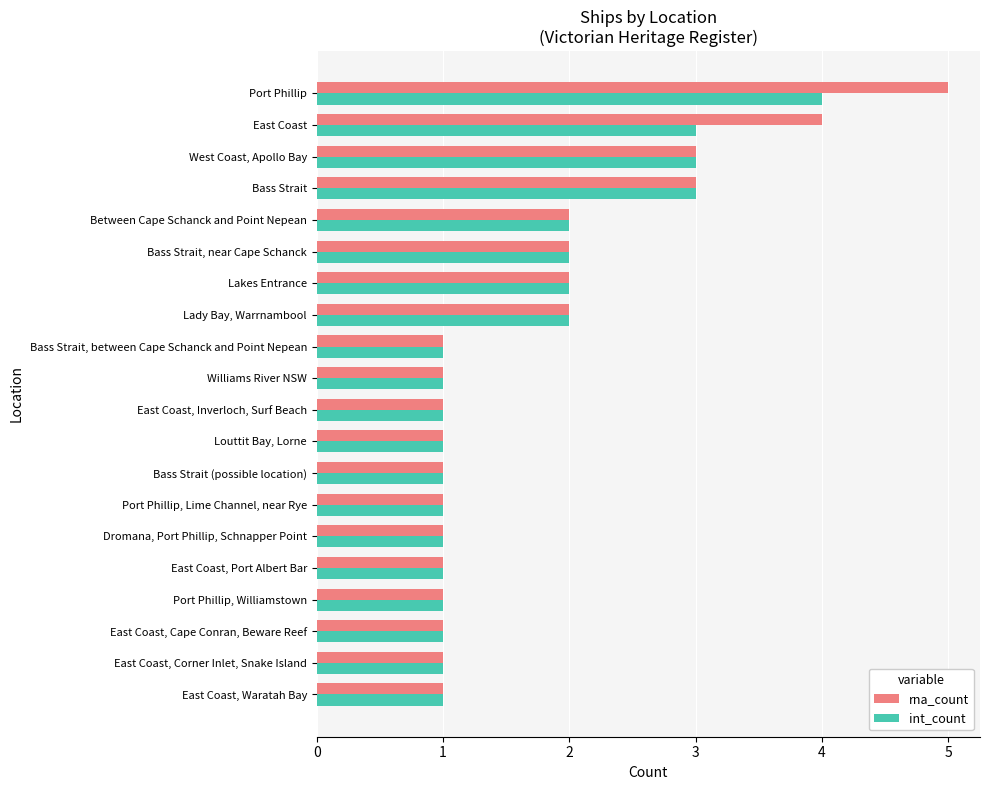

Is it true that rna_count equals 1 at East Coast, Corner Inlet, Snake Island?

True